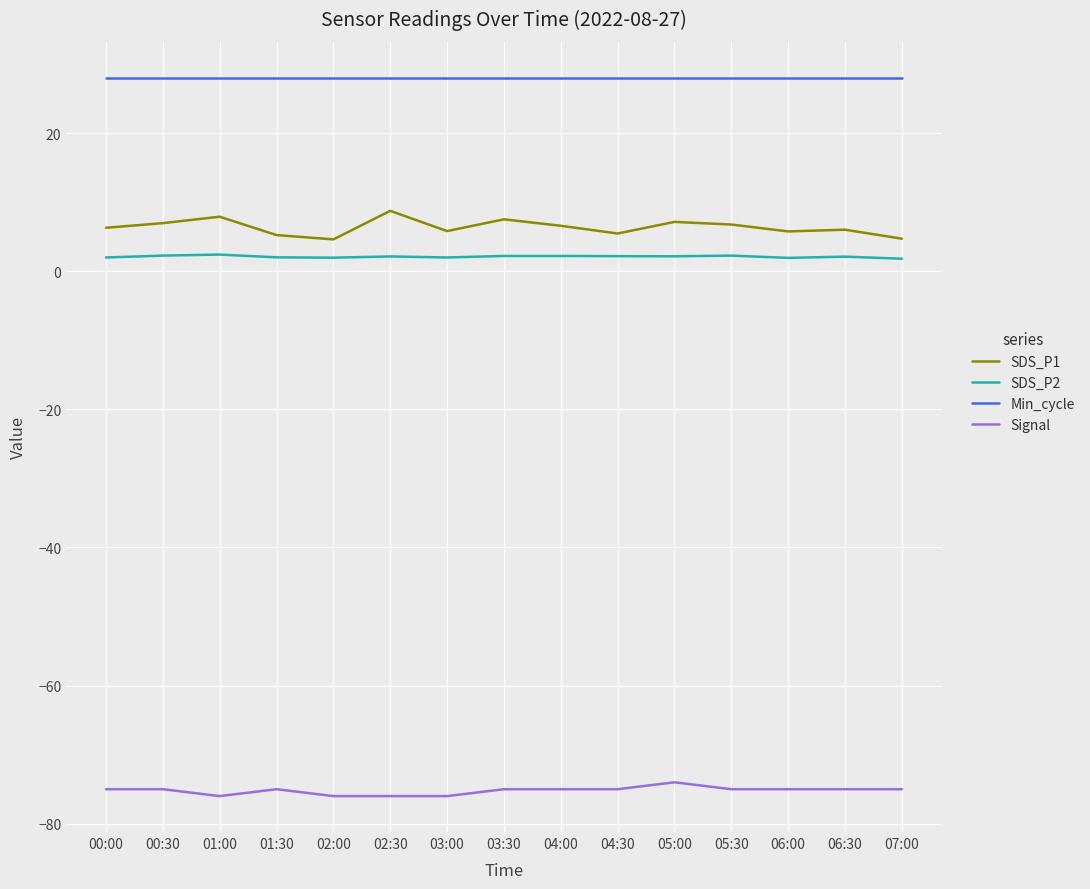

The value of SDS_P1 at 00:30 is 11.7. True or false?

False